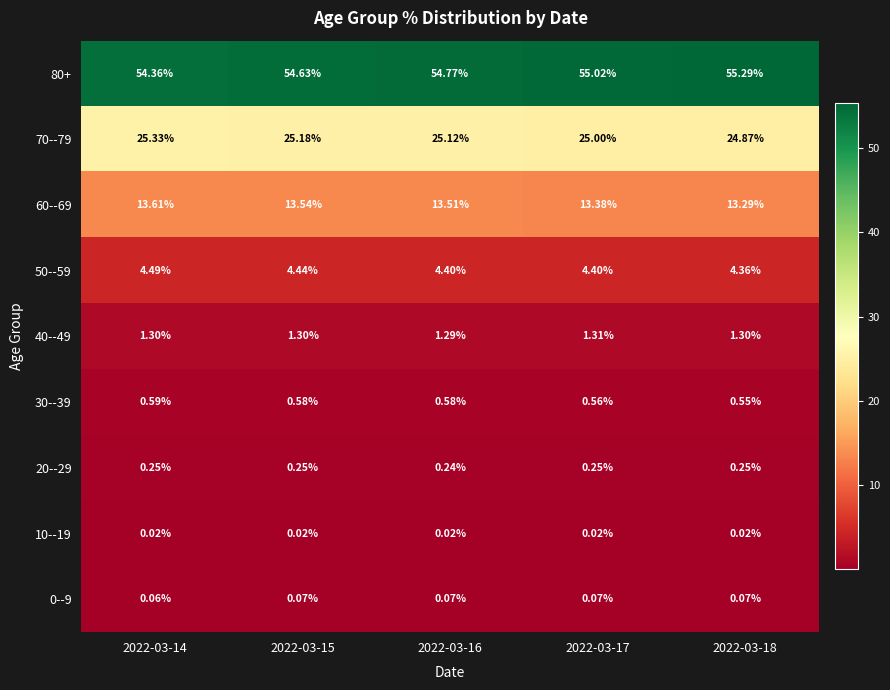

Is the value of 30--39 at 2022-03-18 greater than the value of 40--49 at 2022-03-18?

No